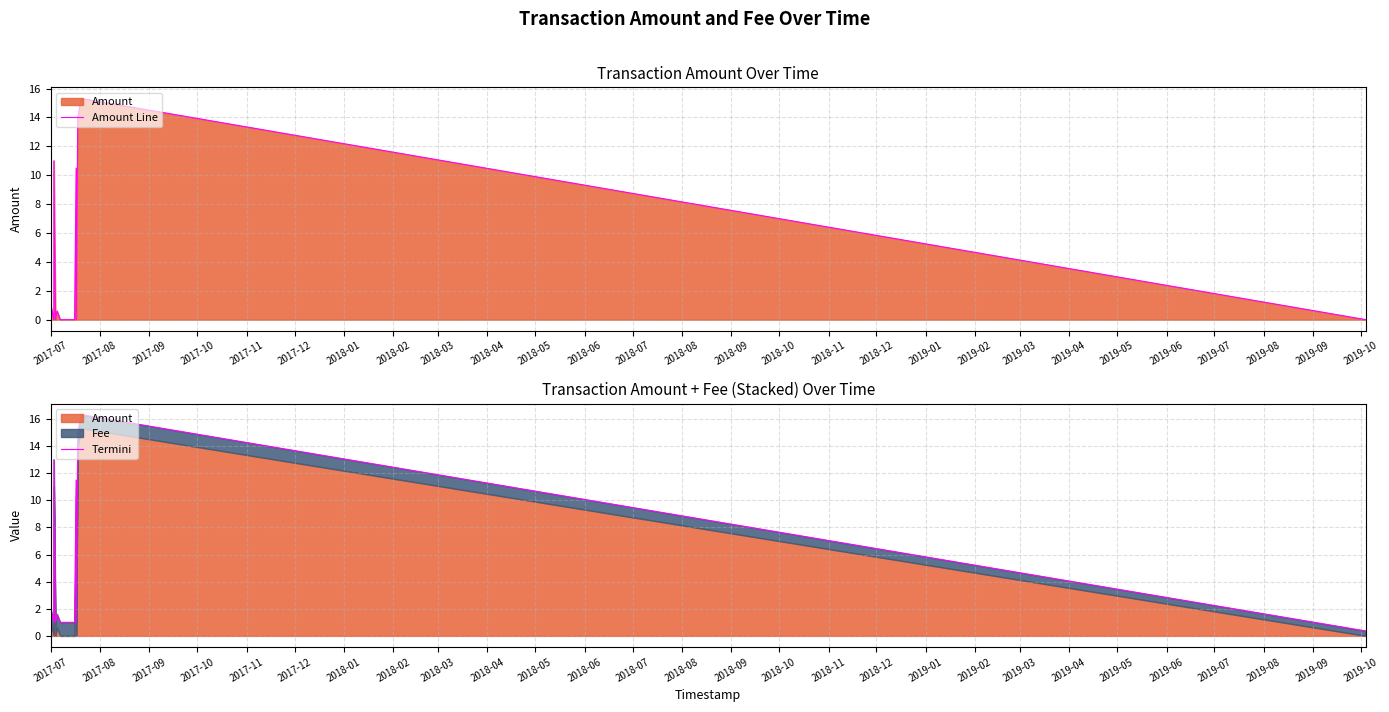

What is the difference between the maximum and minimum values in the Termini series?

16.0